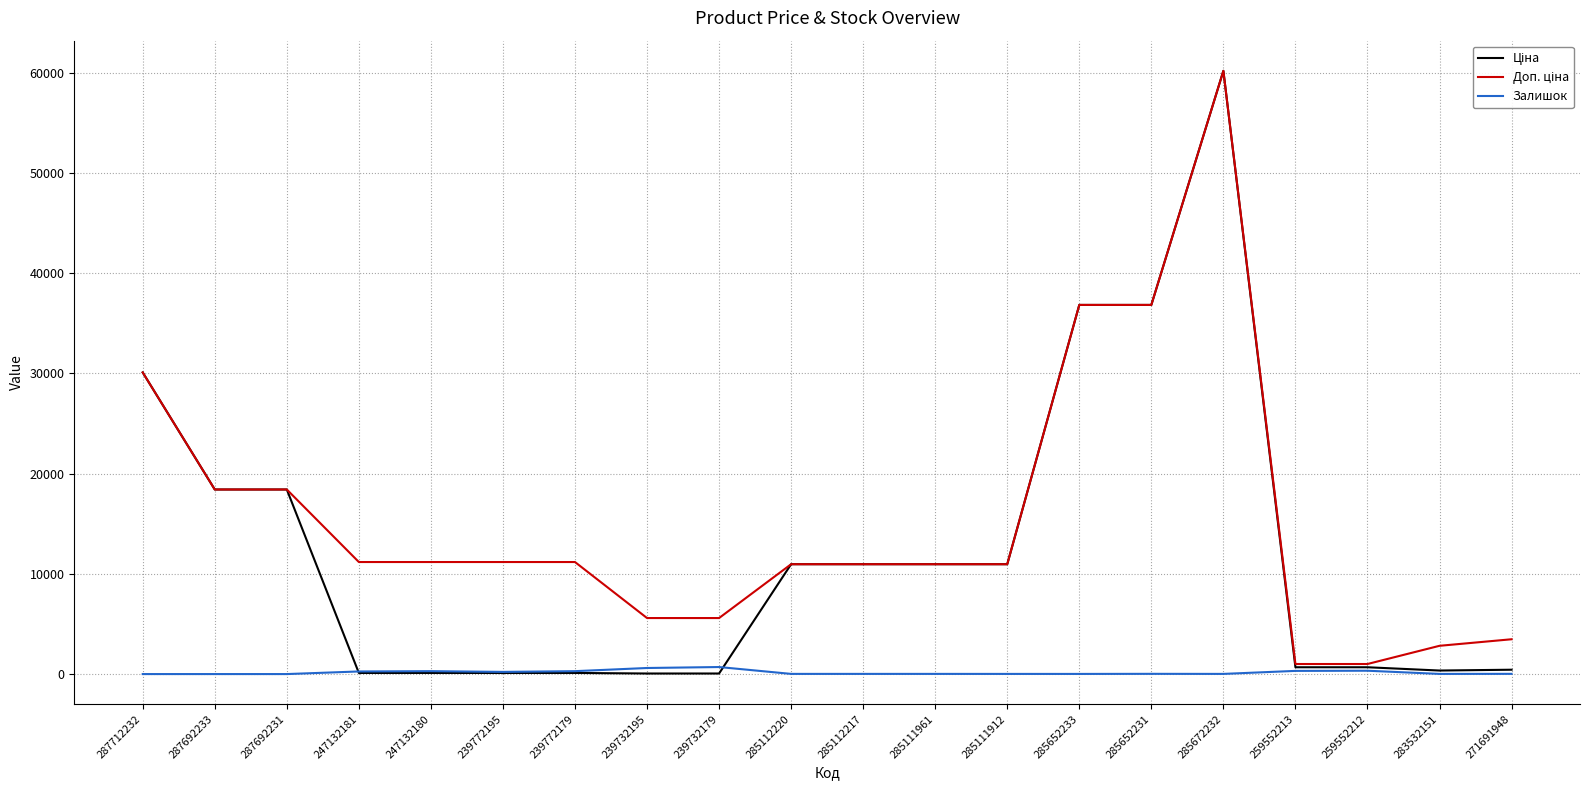

What is the maximum value shown in the chart?

60205.6